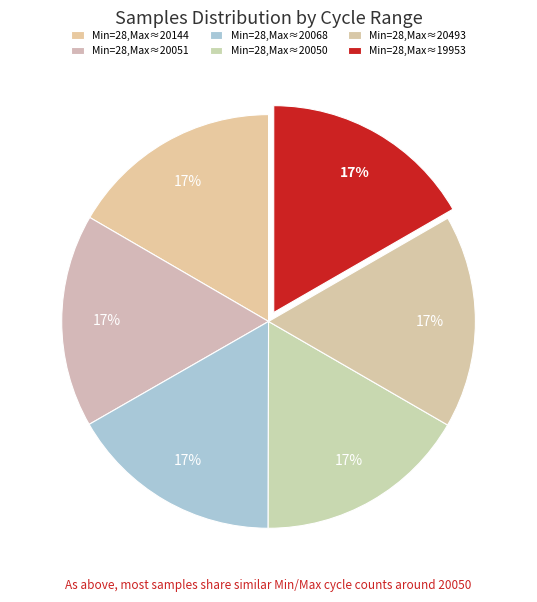

How many segments does this pie chart have?

6